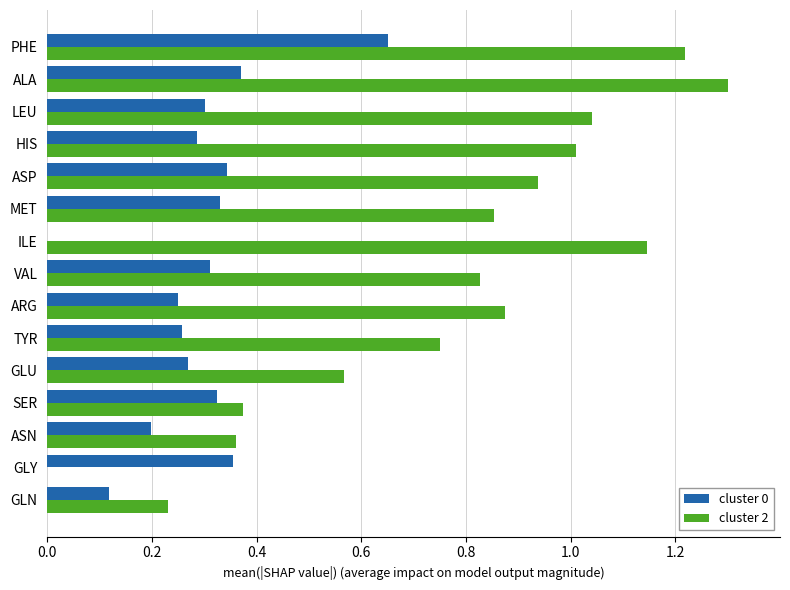

Which series changed the most between GLU and HIS?

cluster 2